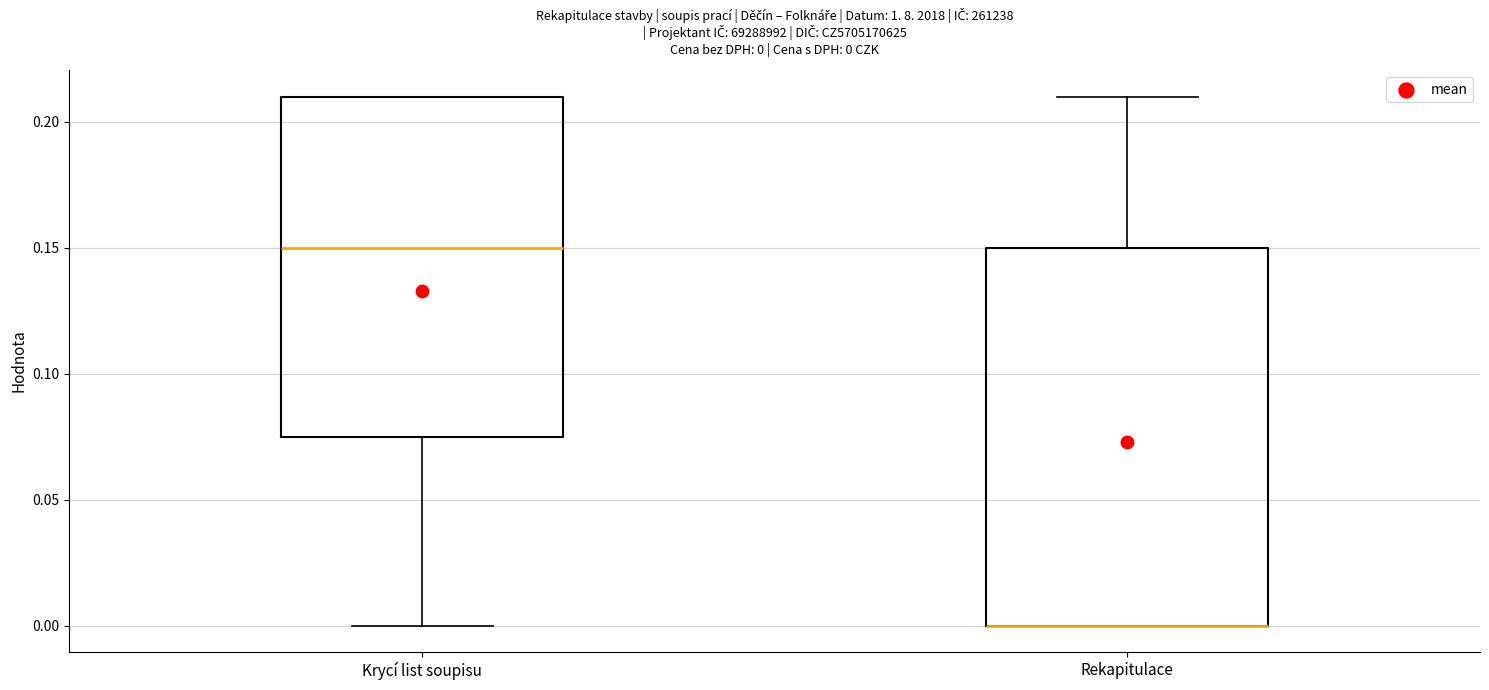

Which box is the tallest, from its lower edge to its upper edge?

Rekapitulace